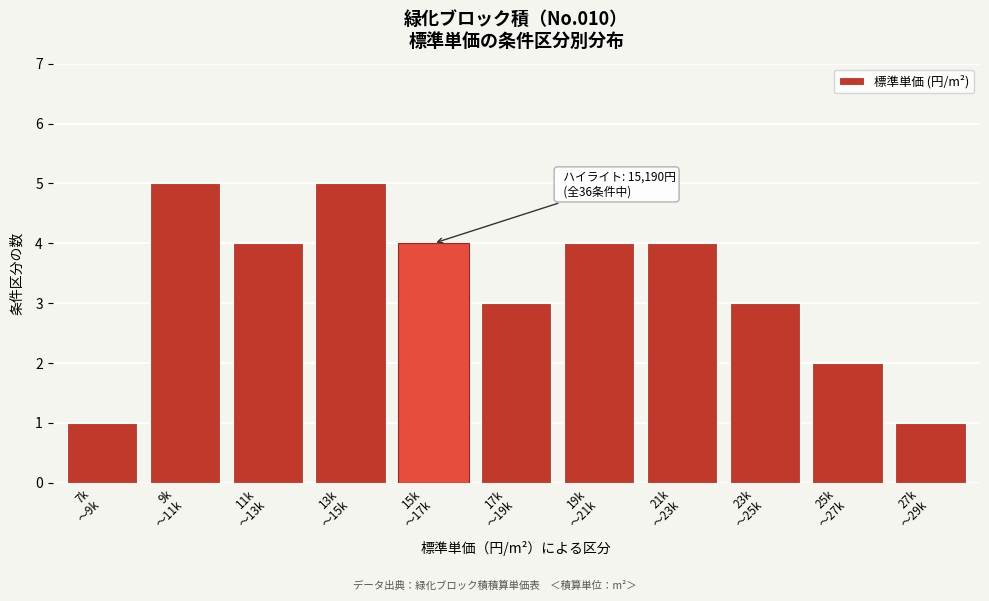

Reading left to right, what are all the values shown in this chart?

1	5	4	5	4	3	4	4	3	2	1